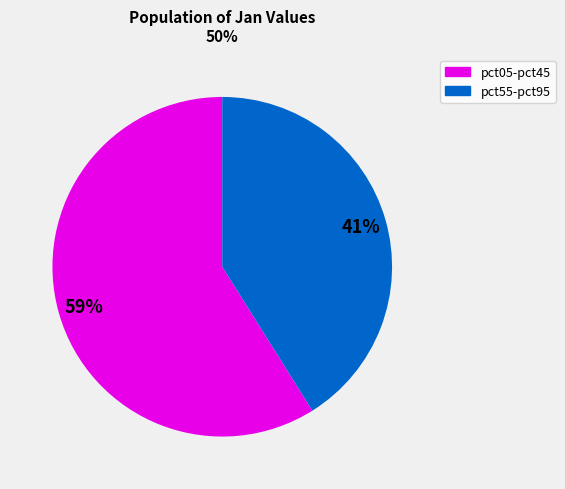

To the nearest percent, what is the average slice percentage?

50%